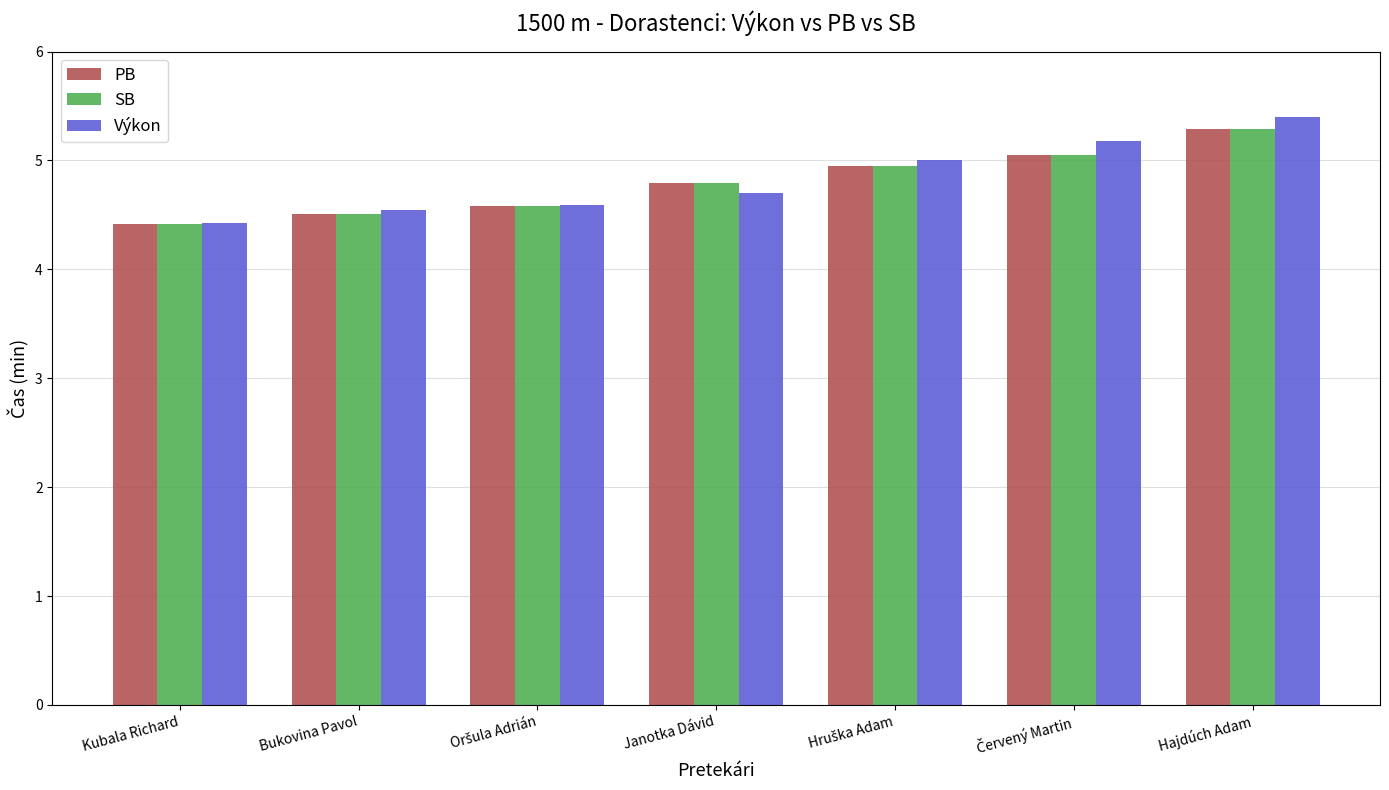

Which category has the highest value in the SB series?

Hajdúch Adam